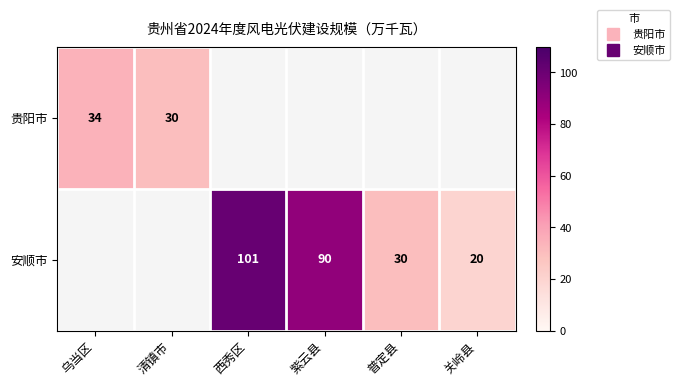

What is the minimum value for 贵阳市?

30.0